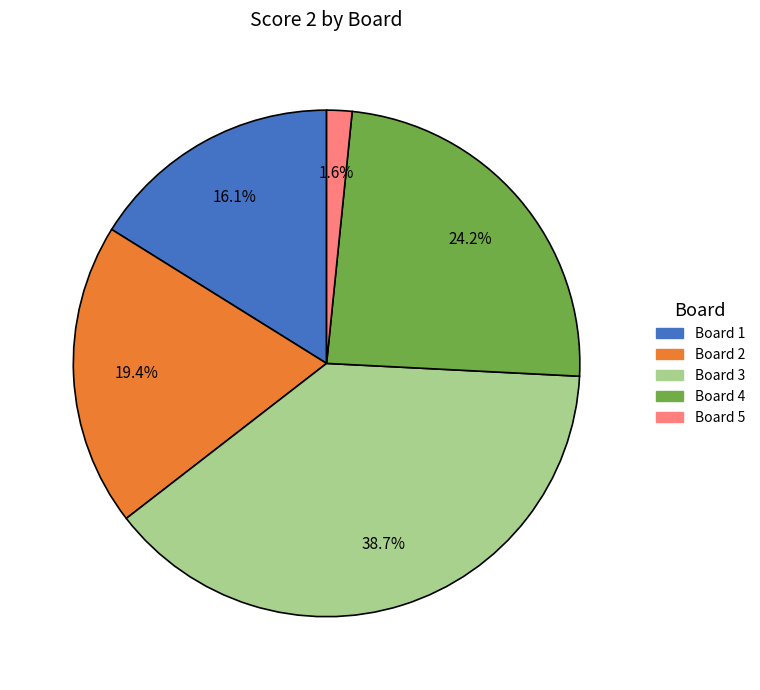

Is there any slice that represents more than half of the pie?

No